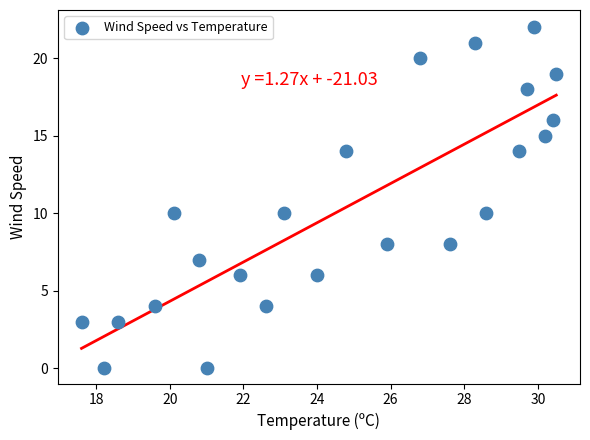

What is the range of Y values (max minus min)?

22